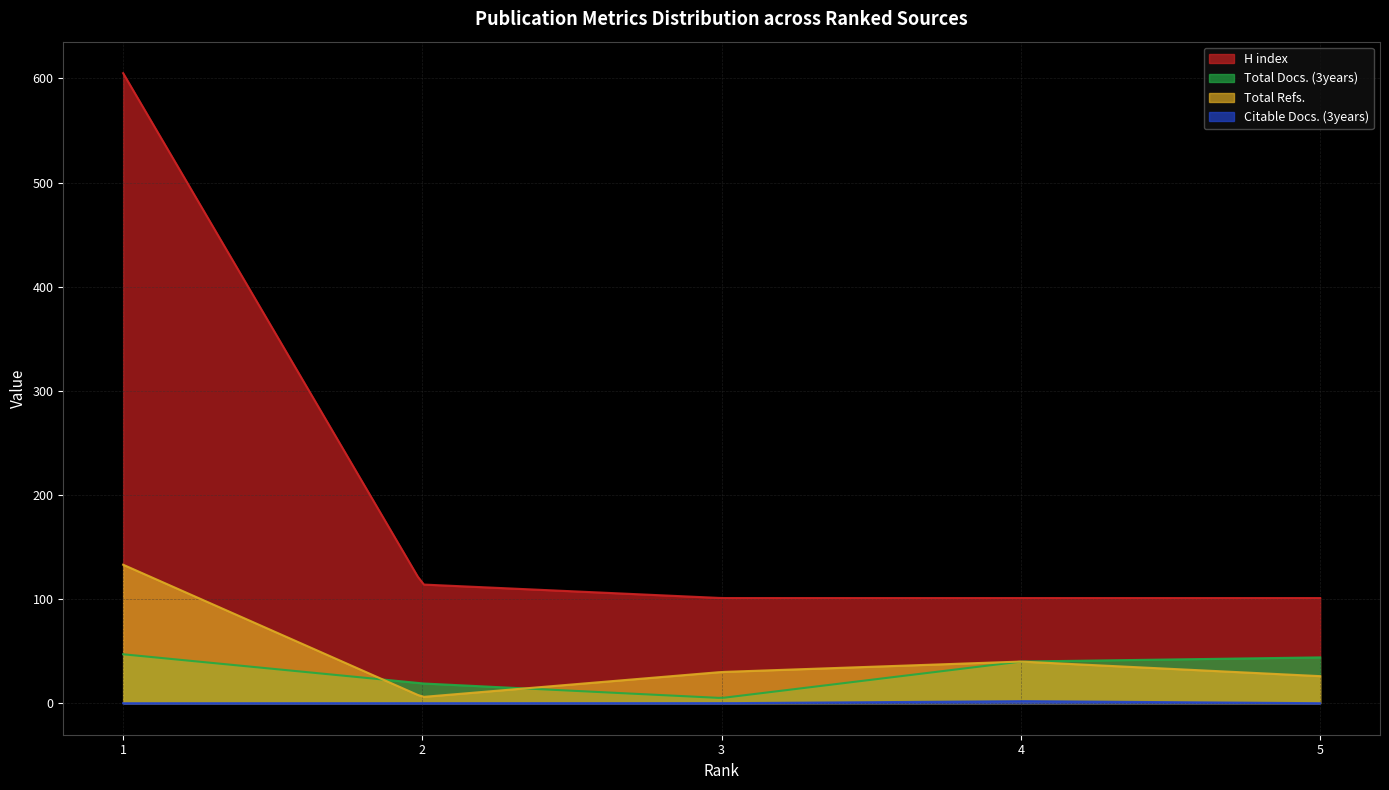

True or false: Total Refs. and H index cross at least once.

False